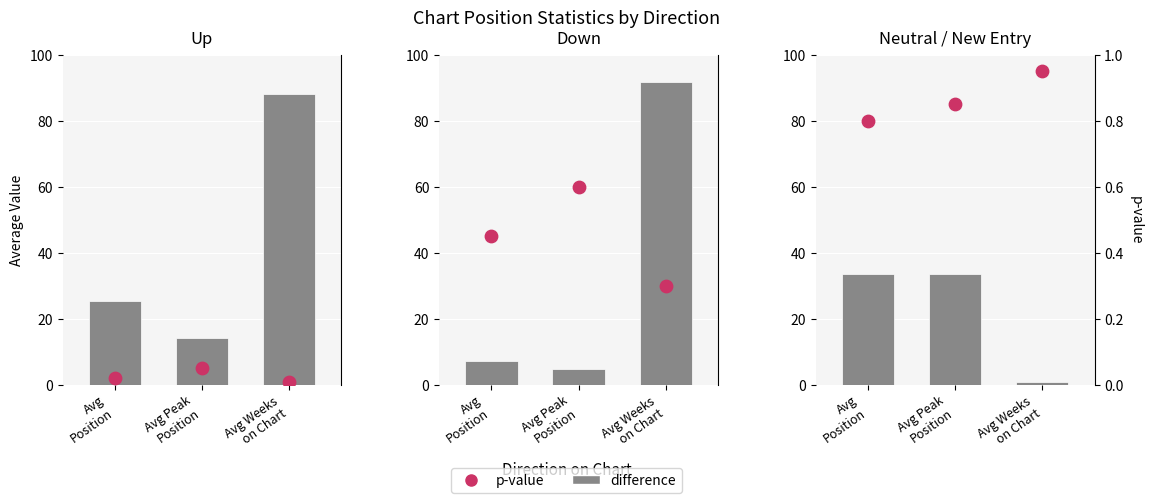

Which series reaches the minimum Y coordinate?

p-value